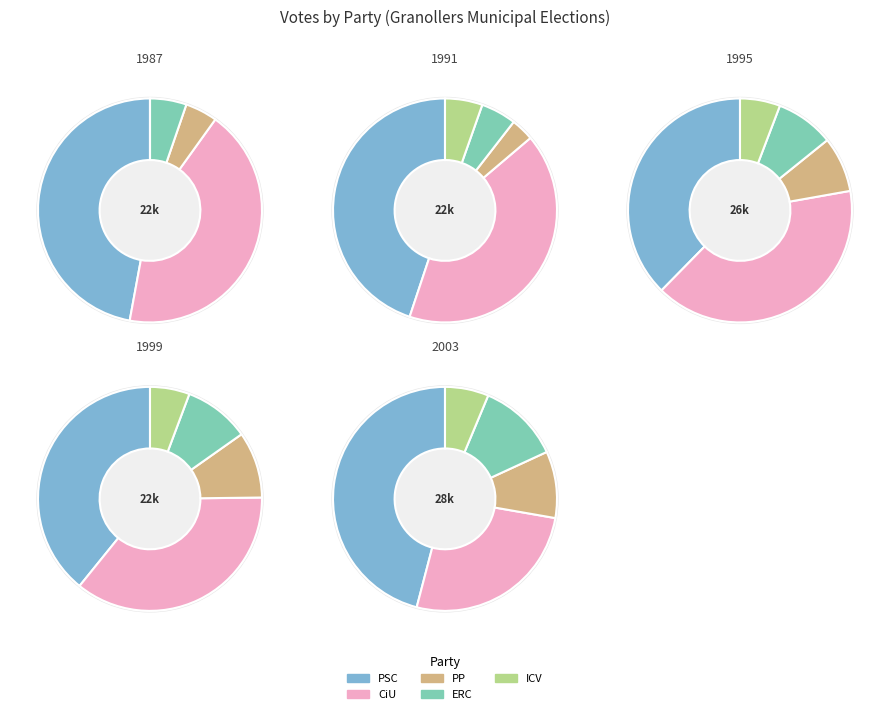

To the nearest percent, what is the average slice percentage?

20%